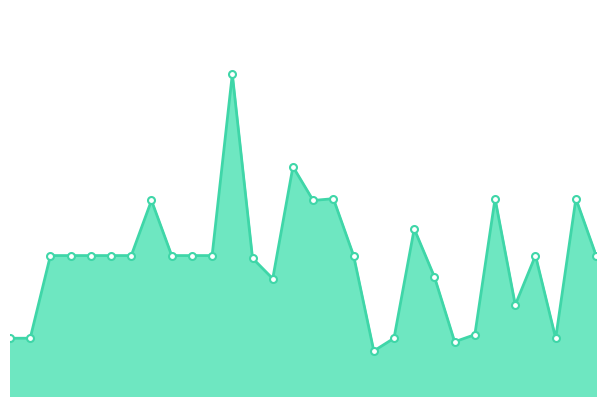

What is the value of the 12th point from the left?

362.0